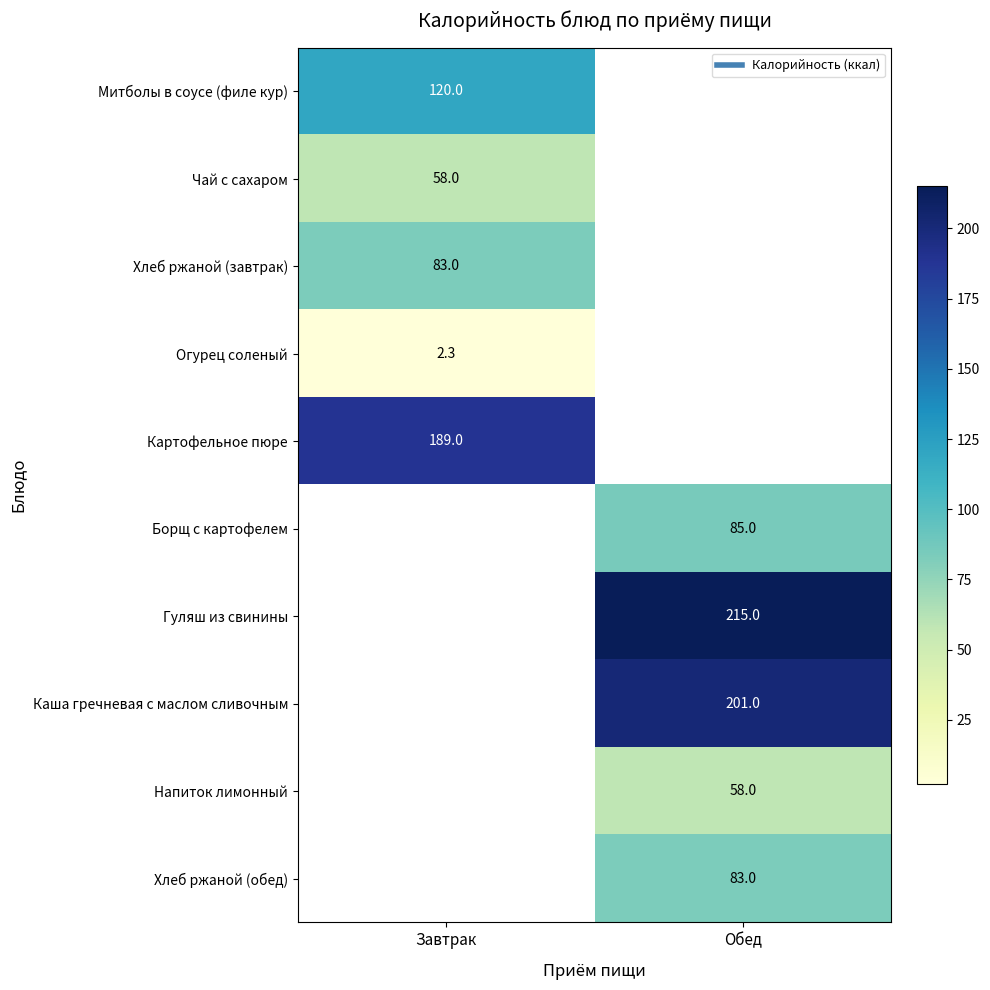

What is the minimum value shown in the chart?

2.3